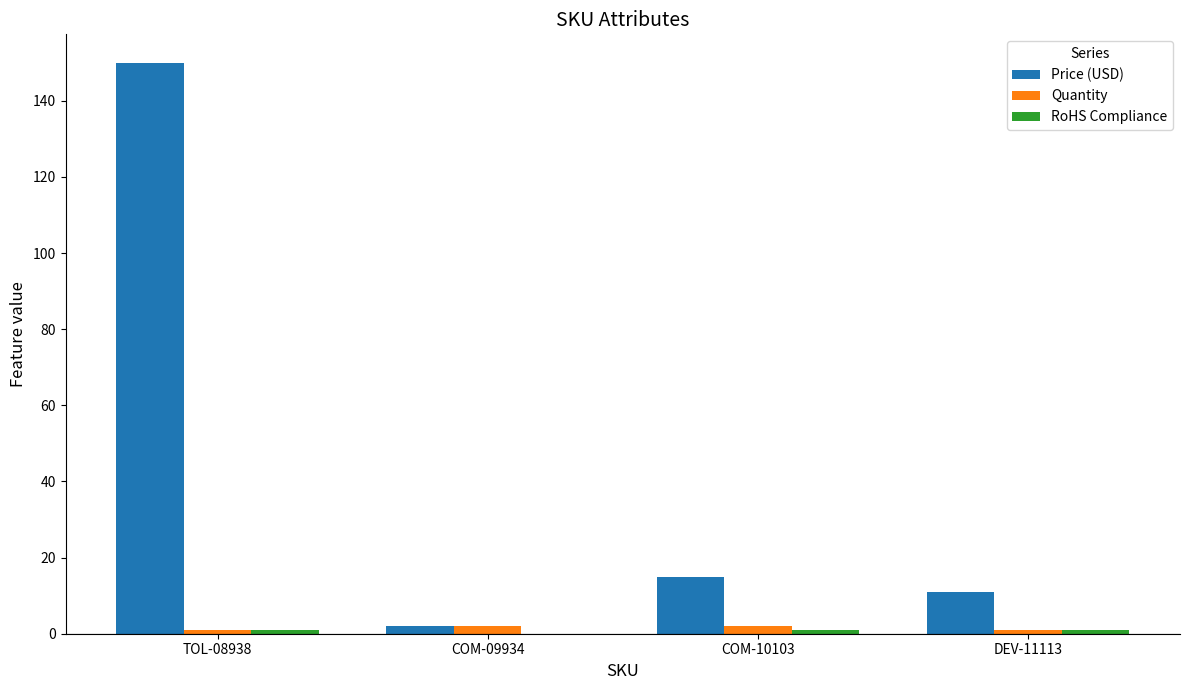

True or false: Price (USD) has a value of 10.9 at DEV-11113.

True